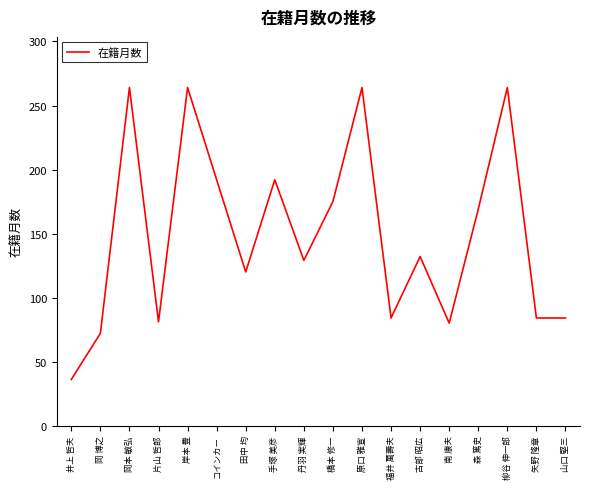

How many lines are shown in the chart?

1